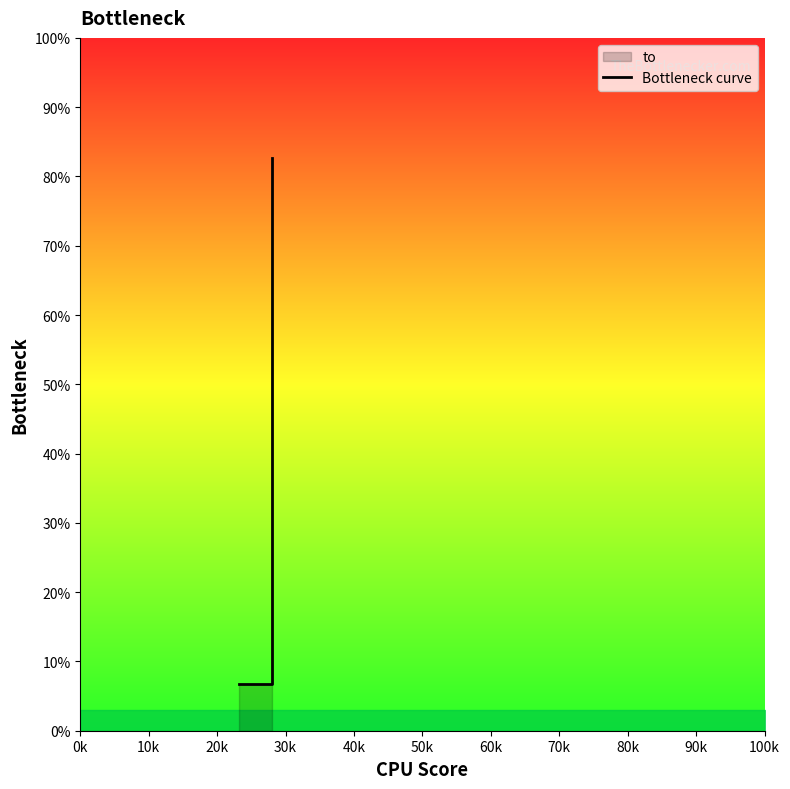

What is the label of the 1st point from the left?

0k